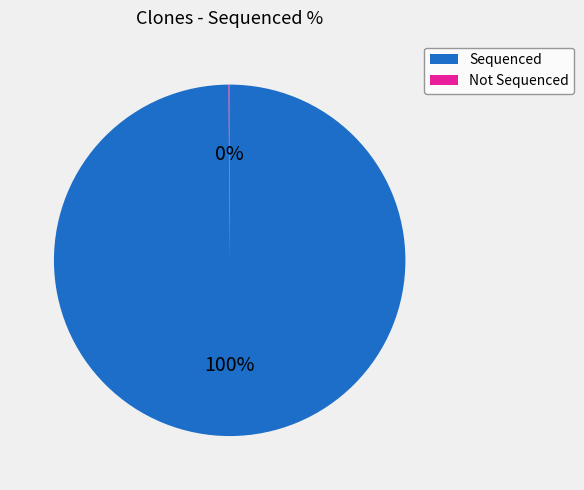

Is there any slice that represents more than half of the pie?

Yes